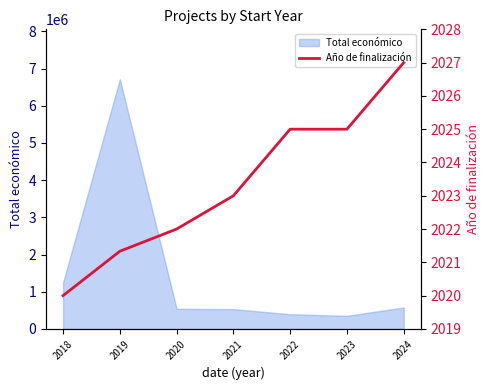

List the labels in order of value, largest first.

2024, 2022, 2023, 2021, 2020, 2019, 2018